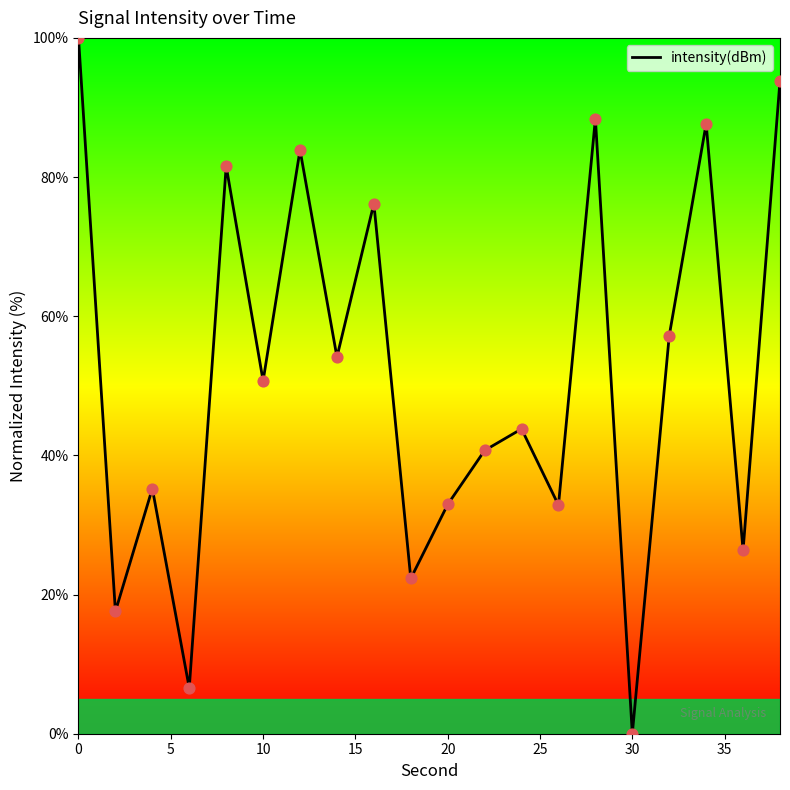

What is the difference between the maximum and minimum values?

100.0